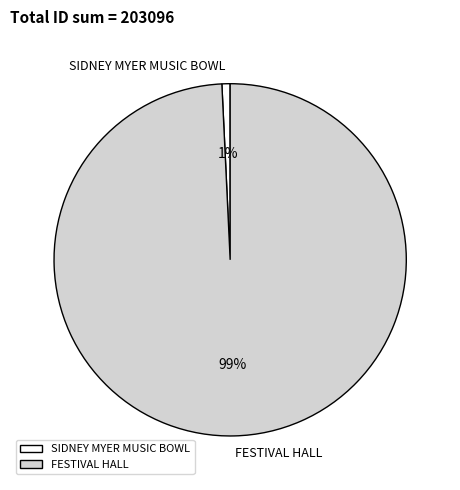

To the nearest percent, what is the combined percentage of FESTIVAL HALL and SIDNEY MYER MUSIC BOWL?

100%